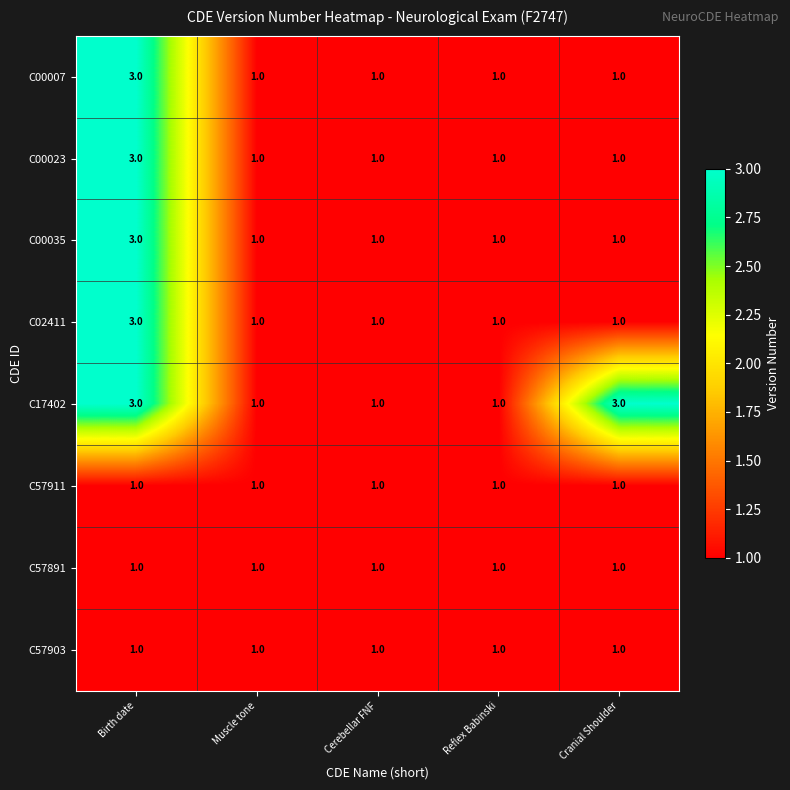

True or false: C00007 has a value of 3 at Birth date.

True